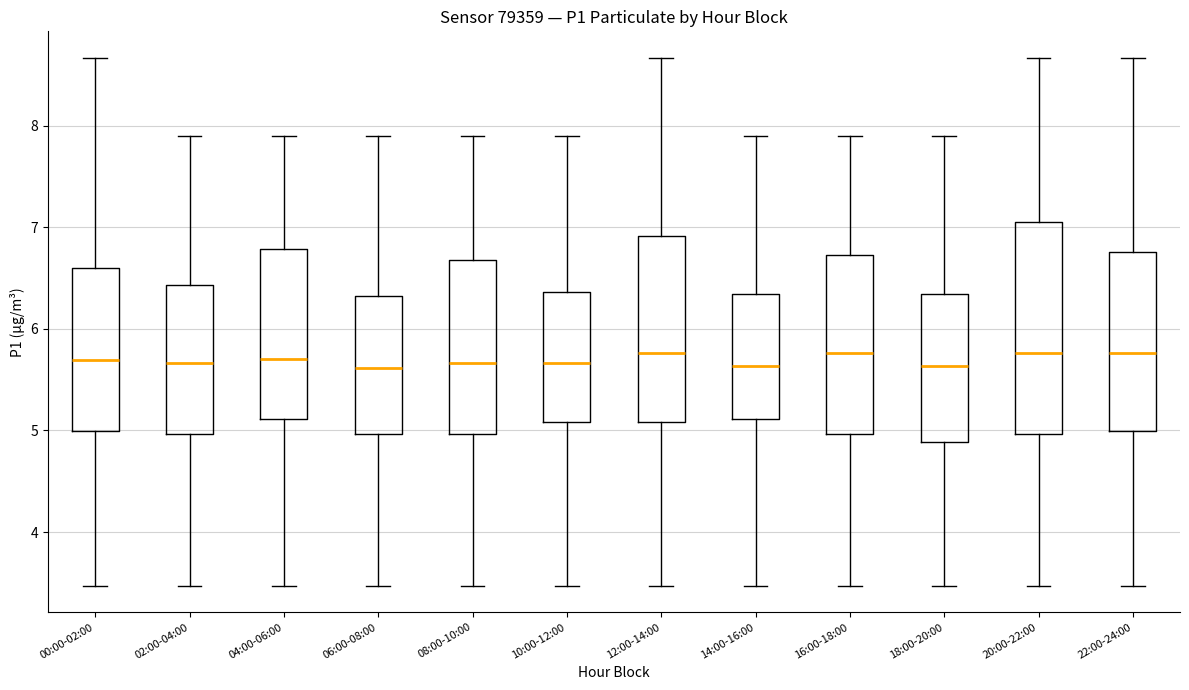

Comparing the boxes themselves (not the whiskers), which one is the tallest?

20:00-22:00